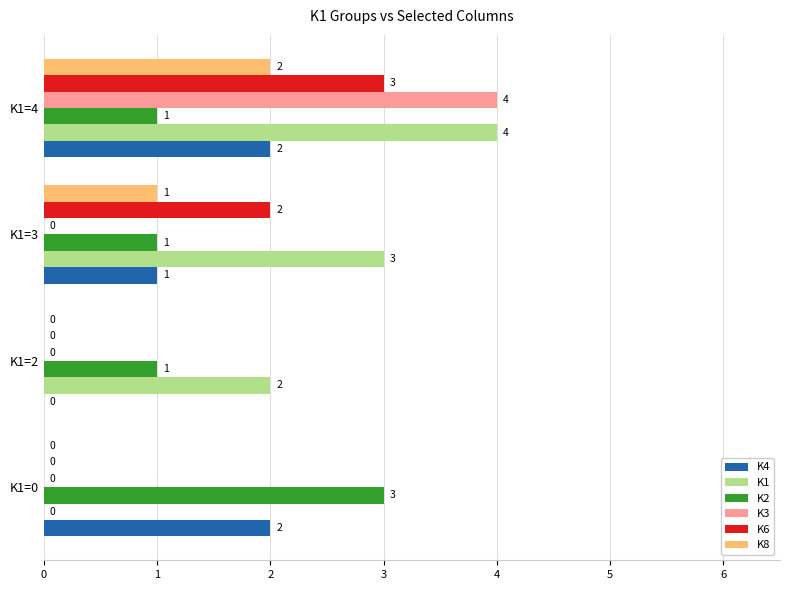

At which category is the sum across all series the highest?

K1=4